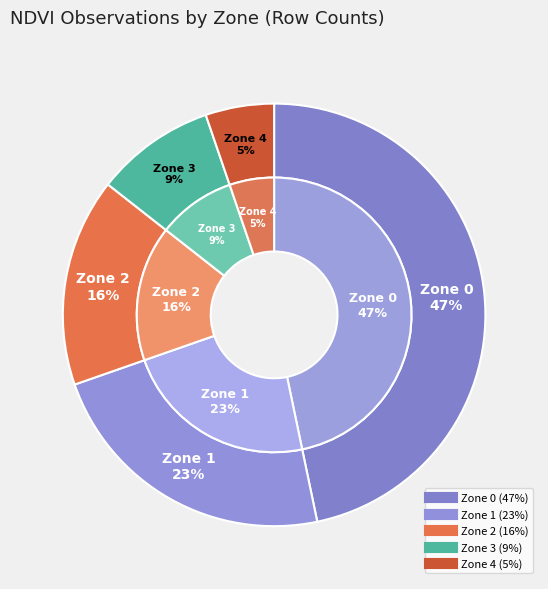

Does Zone 3 account for over 50% of the chart?

No